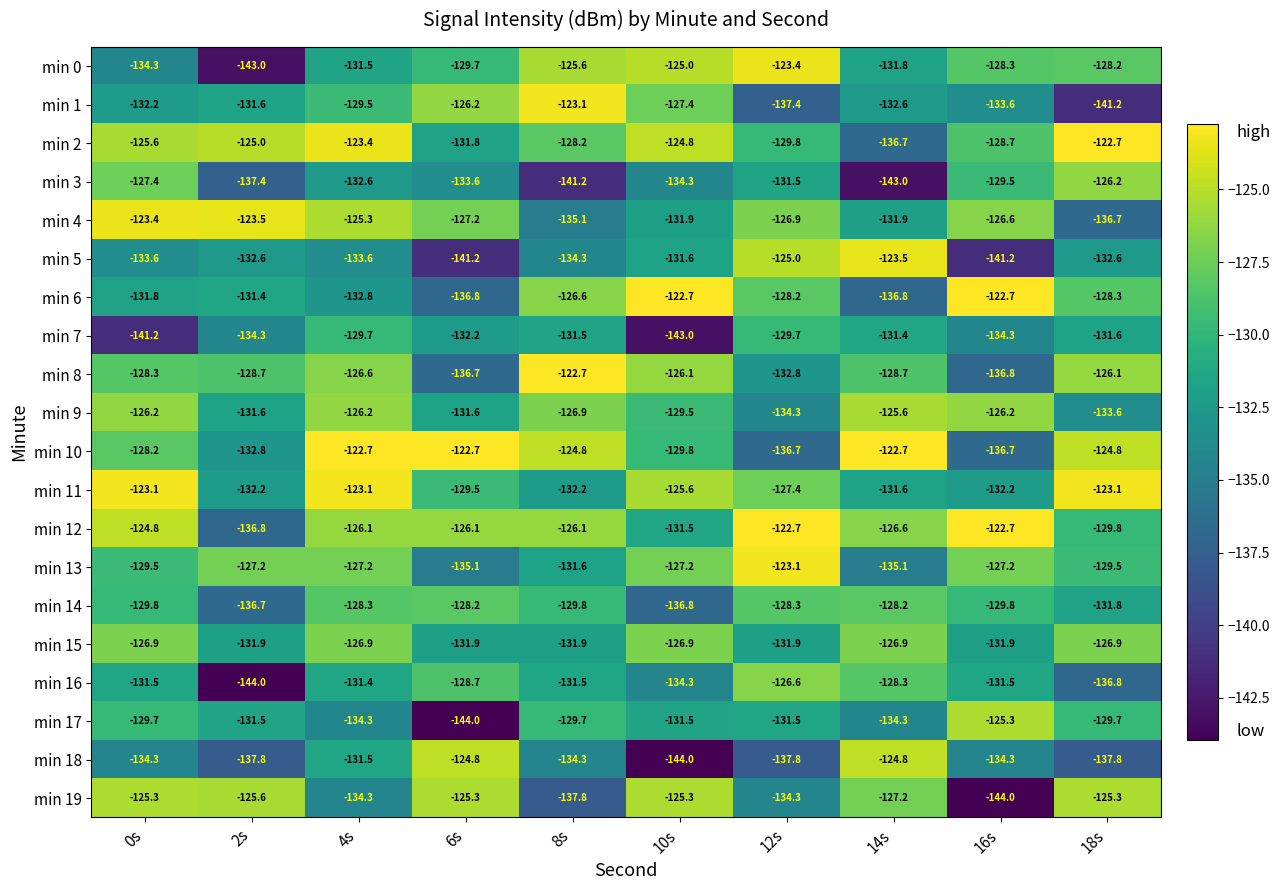

What is the lowest value of the min 13 series?

-135.1